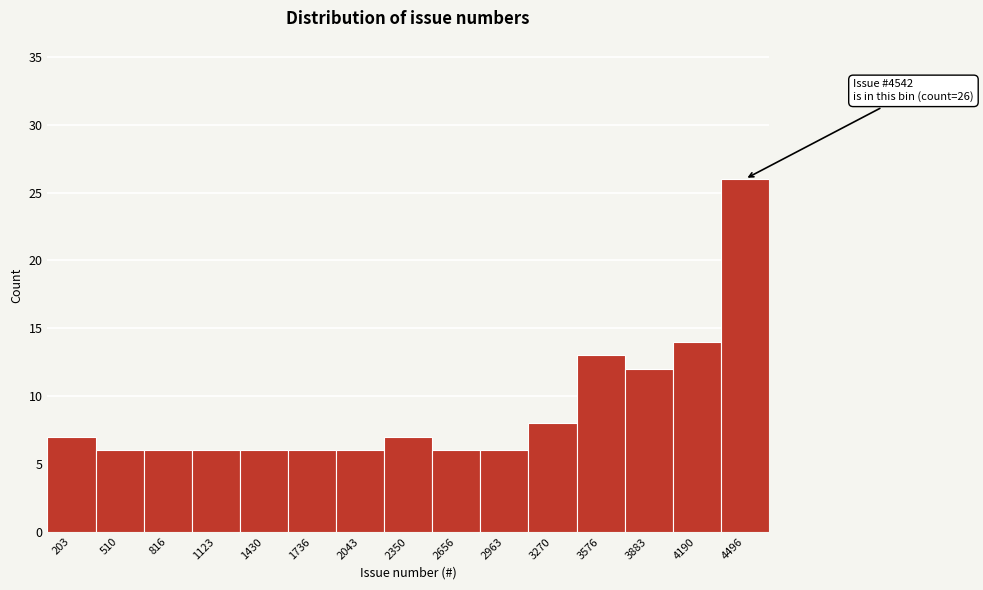

Which range on the x-axis has the tallest bar?

4350 to 4650